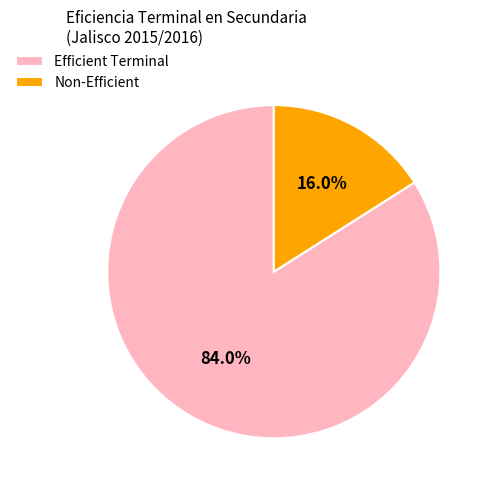

Between Efficient Terminal and Non-Efficient, which is larger?

Efficient Terminal